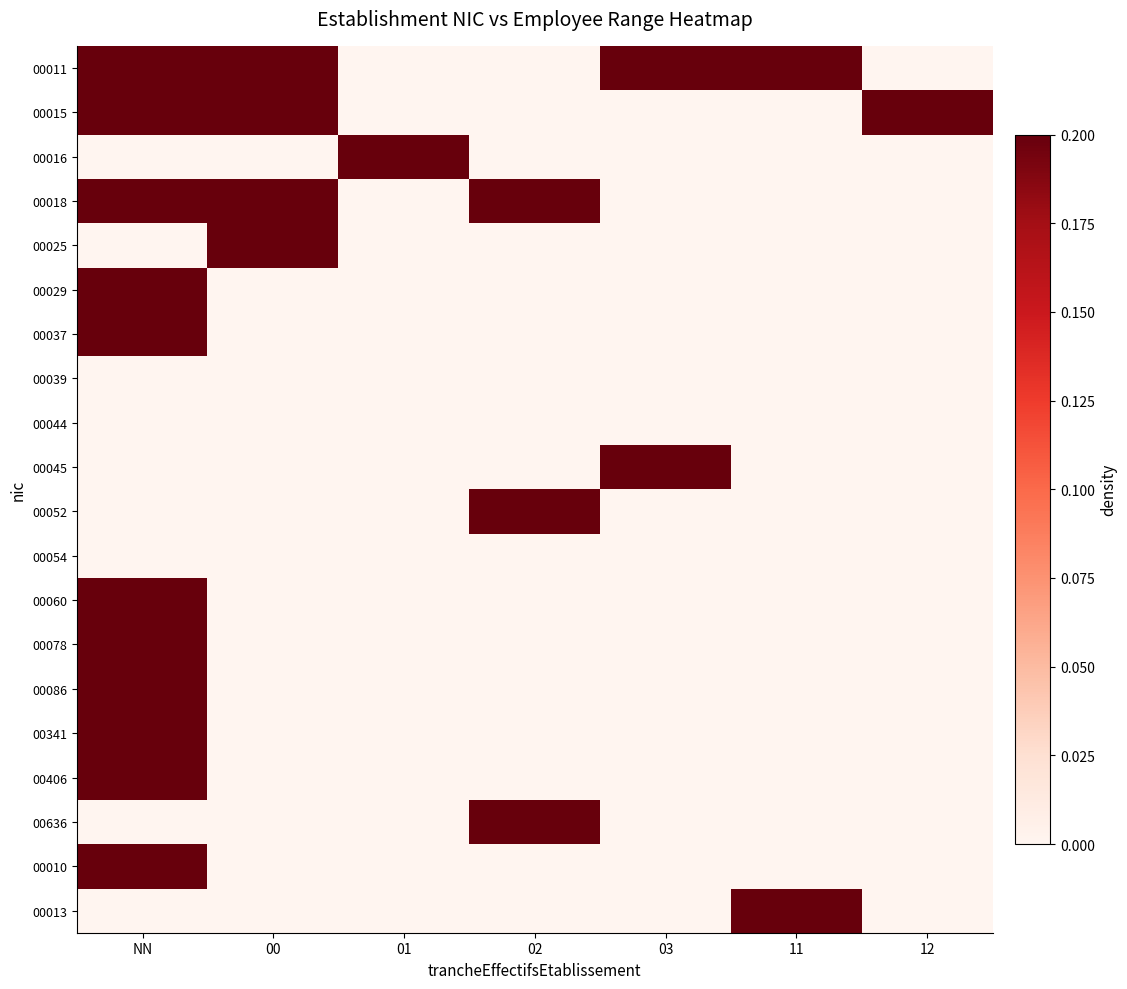

Reading right to left, extract all data points from this chart.

00011: 12=0.0	11=0.2	03=0.2	02=0.0	01=0.0	00=0.2	NN=0.4
00015: 12=0.2	11=0.0	03=0.0	02=0.0	01=0.0	00=0.2	NN=0.6
00016: 12=0.0	11=0.0	03=0.0	02=0.0	01=1.0	00=0.0	NN=0.0
00018: 12=0.0	11=0.0	03=0.0	02=0.3	01=0.0	00=0.3	NN=0.3
00025: 12=0.0	11=0.0	03=0.0	02=0.0	01=0.0	00=1.0	NN=0.0
00029: 12=0.0	11=0.0	03=0.0	02=0.0	01=0.0	00=0.0	NN=1.0
00037: 12=0.0	11=0.0	03=0.0	02=0.0	01=0.0	00=0.0	NN=1.0
00039: 12=0.0	11=0.0	03=0.0	02=0.0	01=0.0	00=0.0	NN=0.0
00044: 12=0.0	11=0.0	03=0.0	02=0.0	01=0.0	00=0.0	NN=0.0
00045: 12=0.0	11=0.0	03=1.0	02=0.0	01=0.0	00=0.0	NN=0.0
00052: 12=0.0	11=0.0	03=0.0	02=1.0	01=0.0	00=0.0	NN=0.0
00054: 12=0.0	11=0.0	03=0.0	02=0.0	01=0.0	00=0.0	NN=0.0
00060: 12=0.0	11=0.0	03=0.0	02=0.0	01=0.0	00=0.0	NN=1.0
00078: 12=0.0	11=0.0	03=0.0	02=0.0	01=0.0	00=0.0	NN=1.0
00086: 12=0.0	11=0.0	03=0.0	02=0.0	01=0.0	00=0.0	NN=1.0
00341: 12=0.0	11=0.0	03=0.0	02=0.0	01=0.0	00=0.0	NN=1.0
00406: 12=0.0	11=0.0	03=0.0	02=0.0	01=0.0	00=0.0	NN=1.0
00636: 12=0.0	11=0.0	03=0.0	02=1.0	01=0.0	00=0.0	NN=0.0
00010: 12=0.0	11=0.0	03=0.0	02=0.0	01=0.0	00=0.0	NN=1.0
00013: 12=0.0	11=1.0	03=0.0	02=0.0	01=0.0	00=0.0	NN=0.0